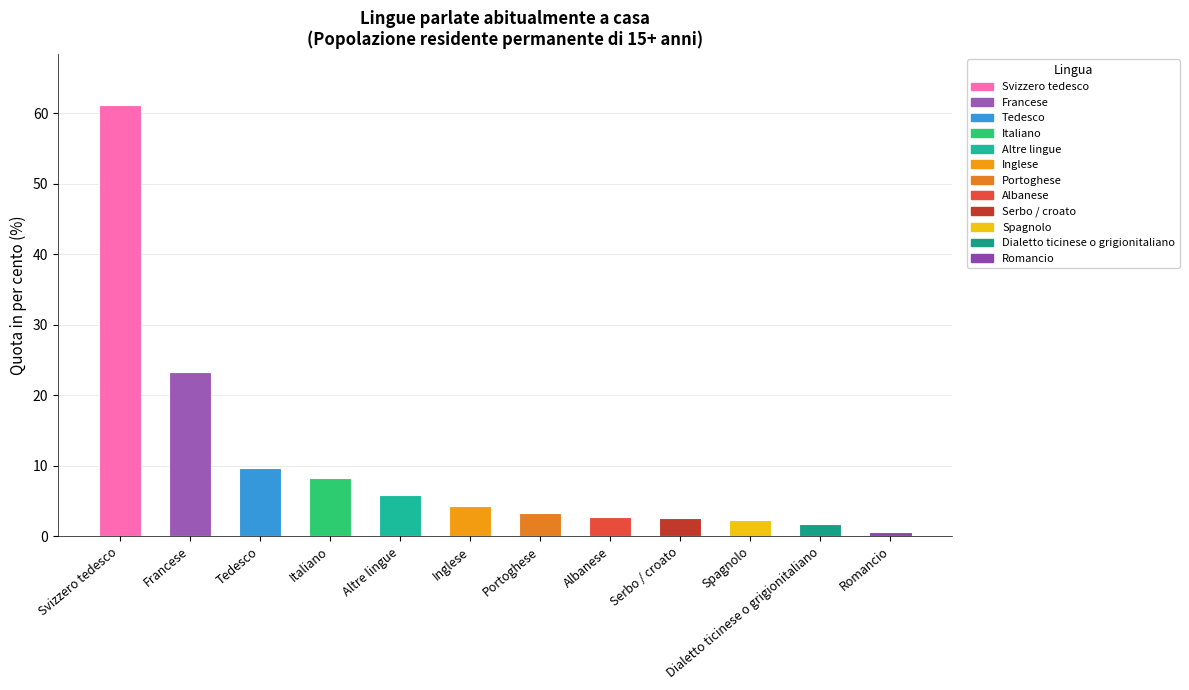

What is the change in value from Francese to Romancio?

-22.7